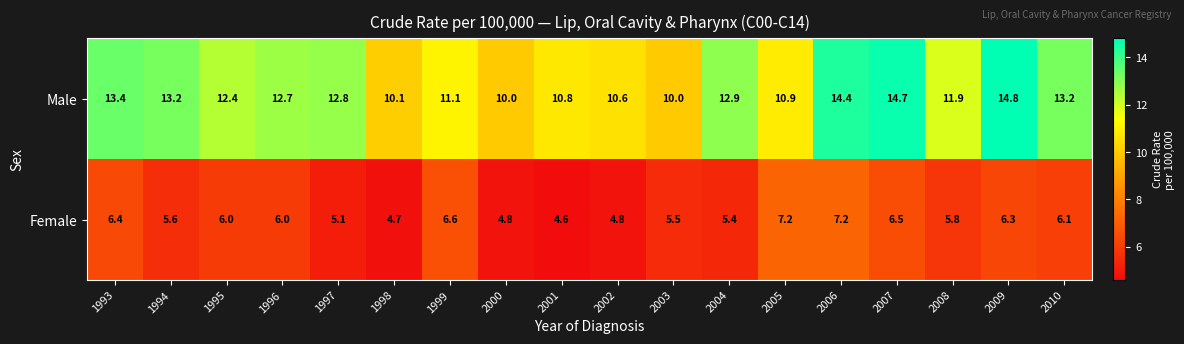

True or false: Male has a value of 12.4 at 1995.

True